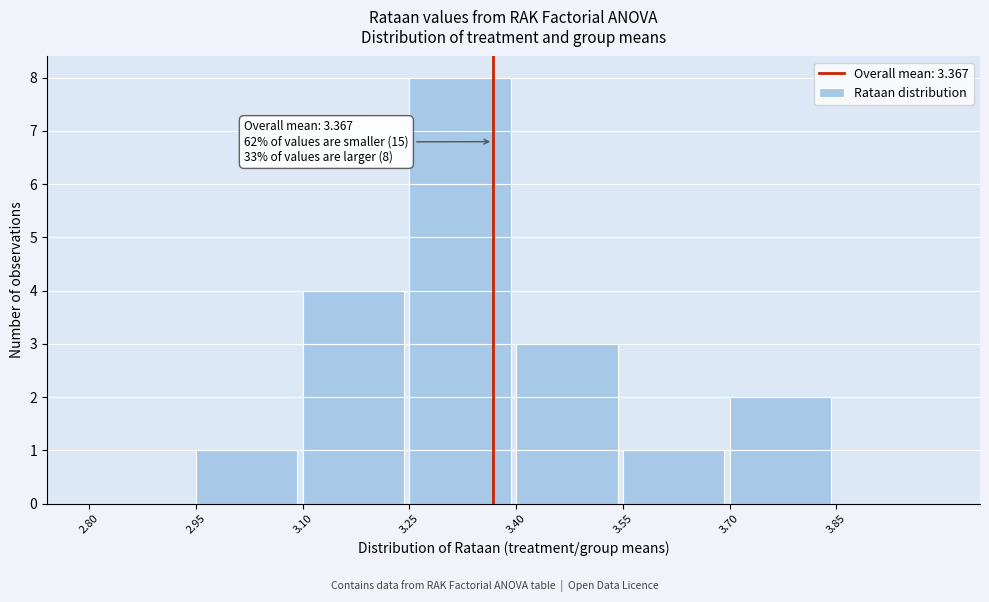

Which range on the x-axis has the tallest bar?

3.25 to 3.40